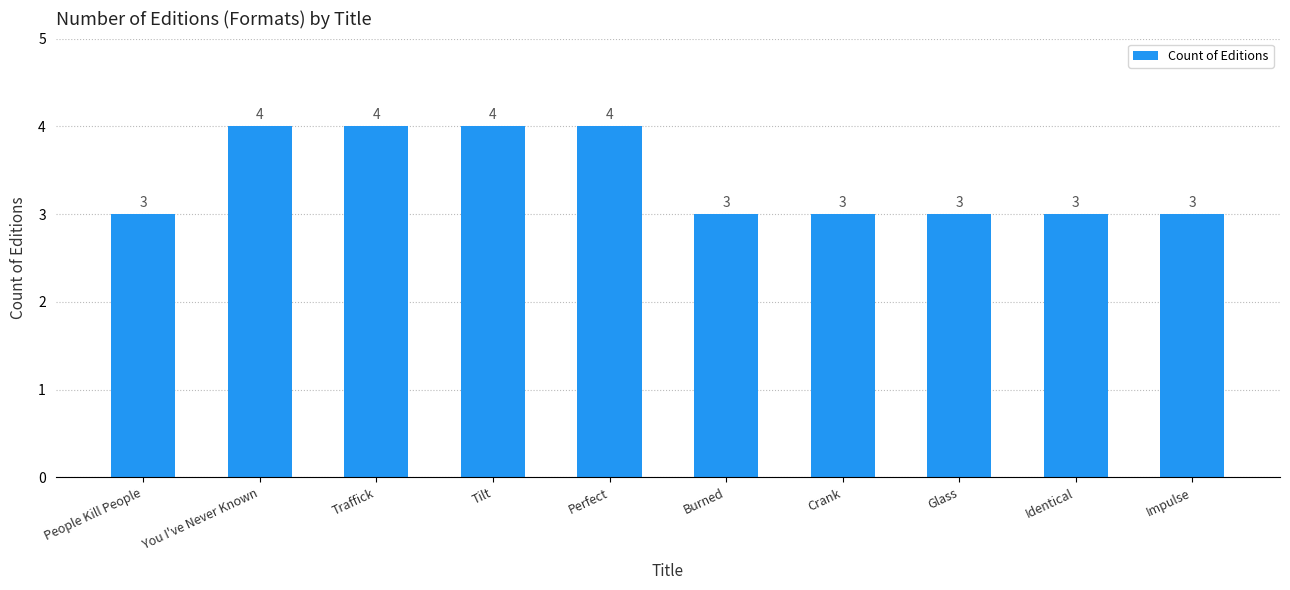

What is the greatest value displayed?

4